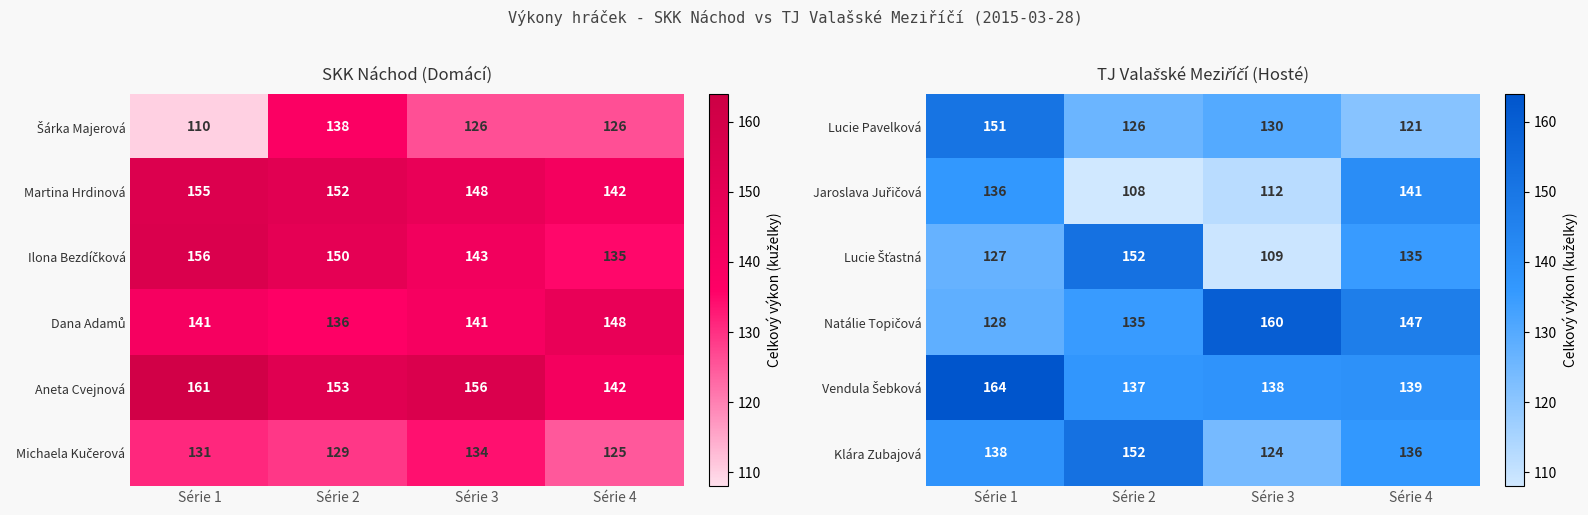

What is the sum of the Klára Zubajová values at Série 4 and Série 3?

260